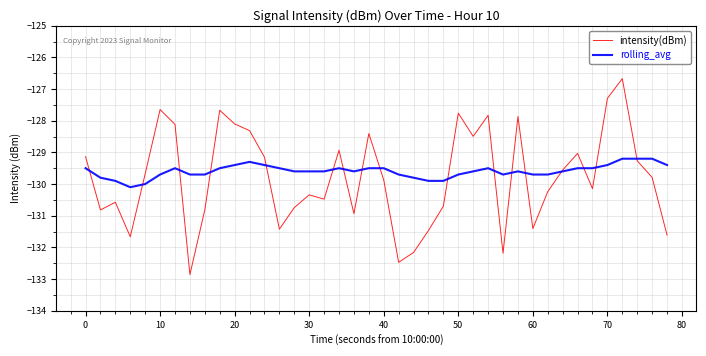

Which series has the largest range (max minus min)?

intensity(dBm)